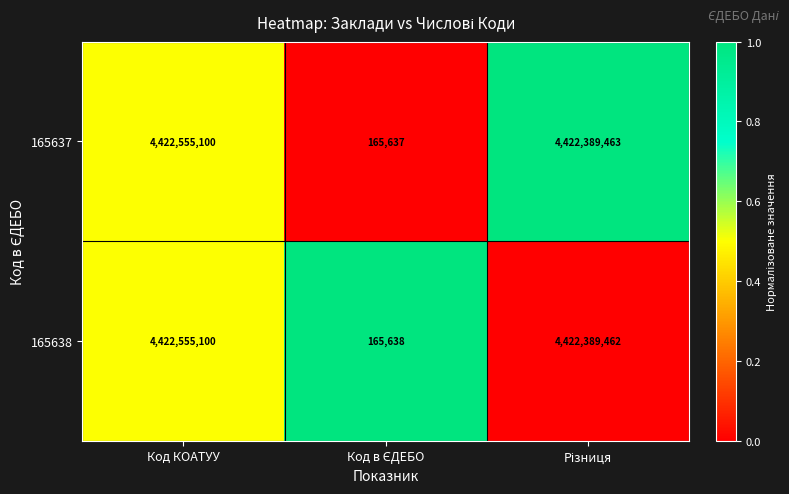

The value of 165638 at Код КОАТУУ is 4422555100. True or false?

True